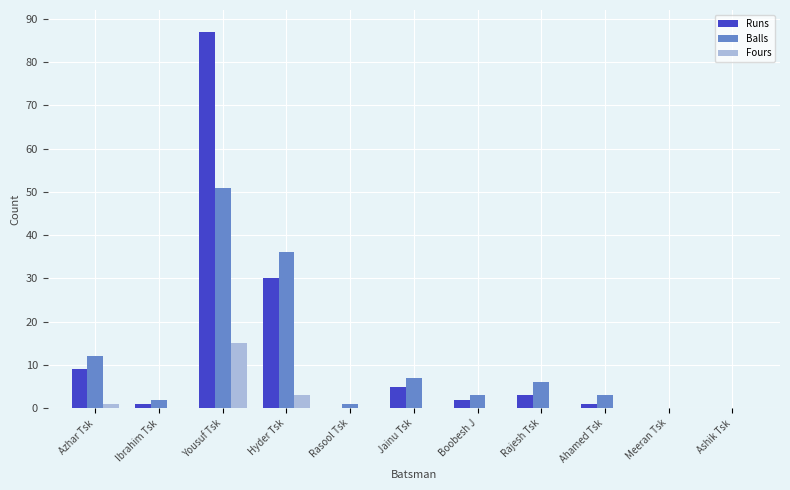

What are all the series names shown in the legend?

Runs, Balls, Fours